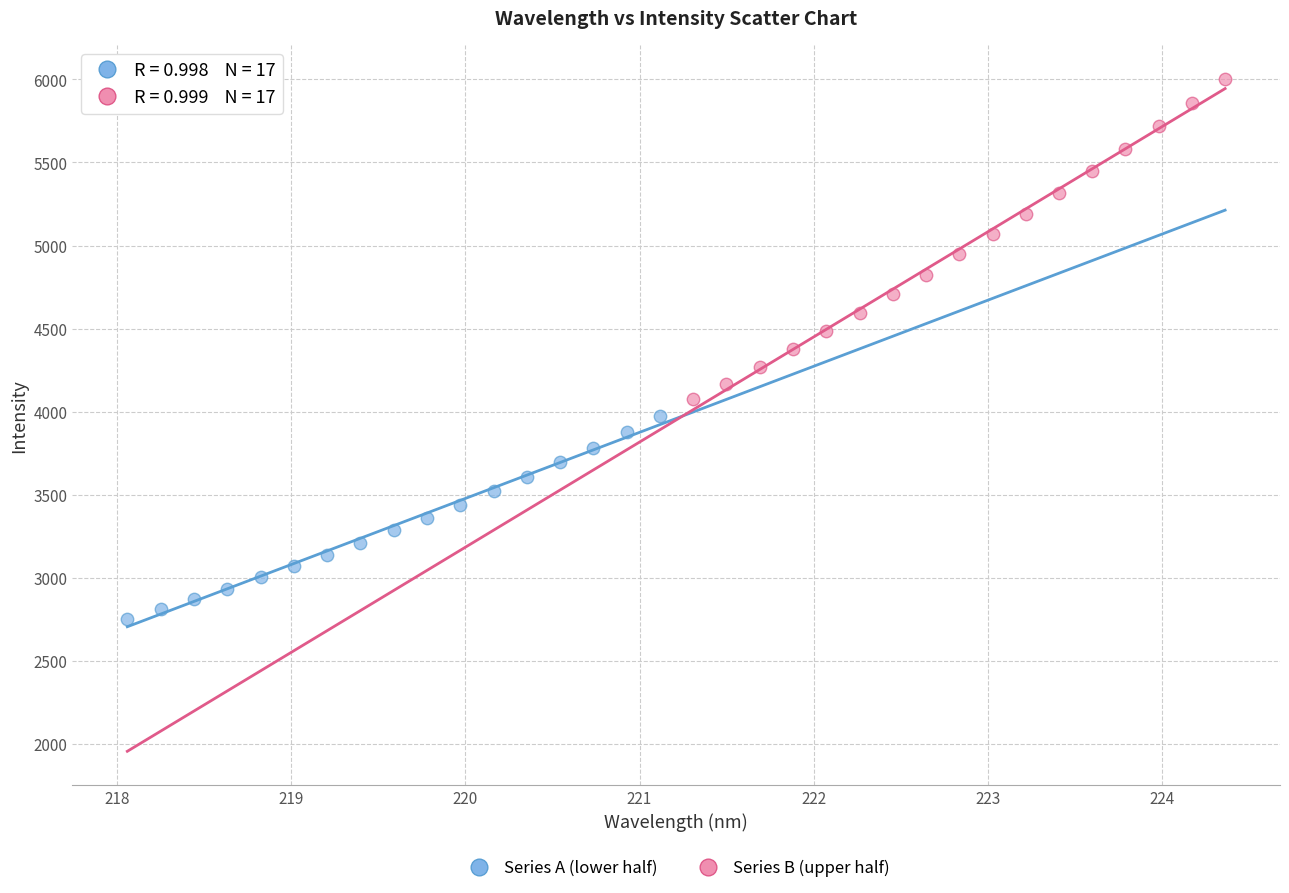

Which series contains the lowest Y value?

Series A (lower half)